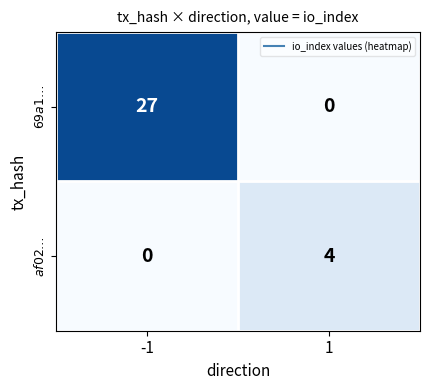

What is the total value across all series at 1?

4